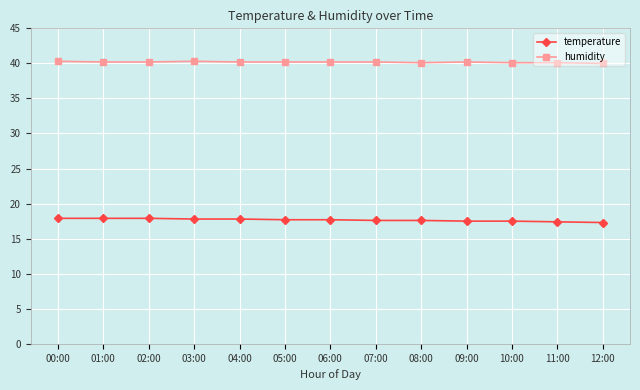

Rank the series by their maximum value, from highest to lowest.

humidity, temperature